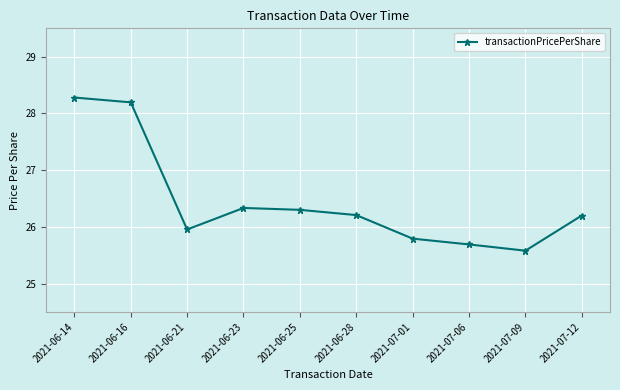

Where is the first local minimum?

2021-06-21